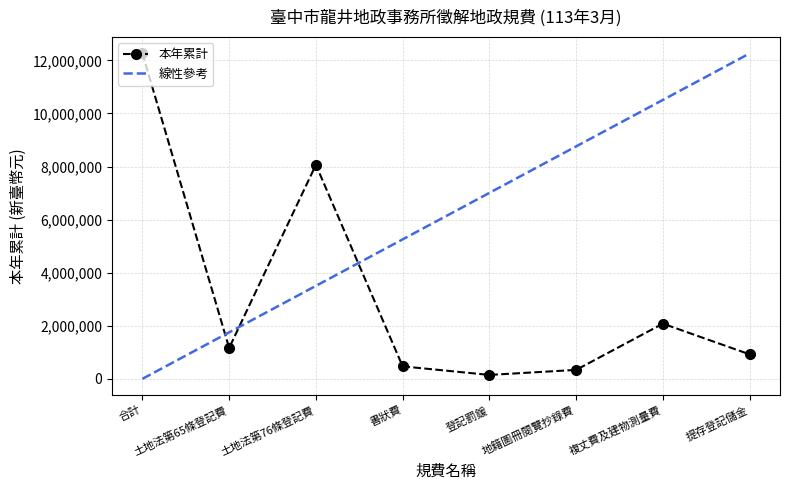

What is the label of the 1st point from the left?

合計